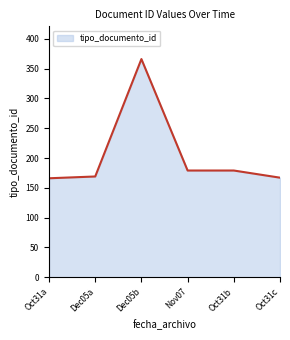

How many distinct data groups are displayed?

1